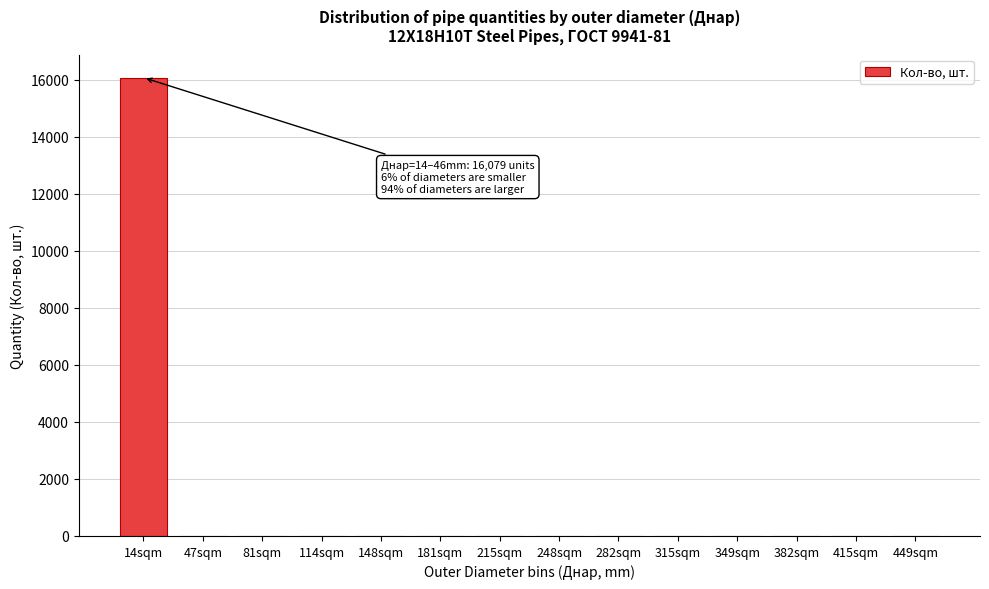

Reading left to right, what are all the values shown in this chart?

14sqm=16079	47sqm=0	81sqm=0	114sqm=0	148sqm=0	181sqm=0	215sqm=0	248sqm=0	282sqm=0	315sqm=0	349sqm=0	382sqm=0	415sqm=0	449sqm=0